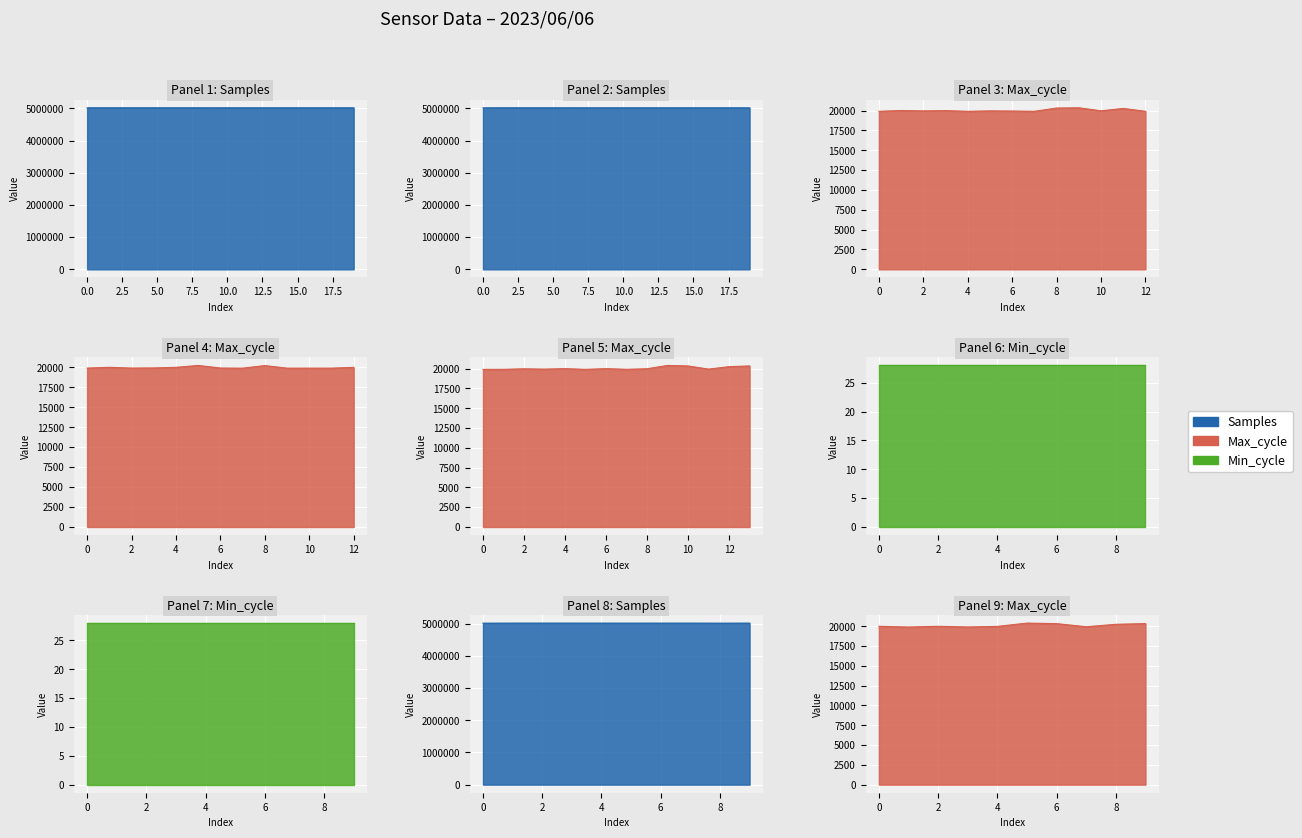

What is the average value of the Min_cycle series?

28